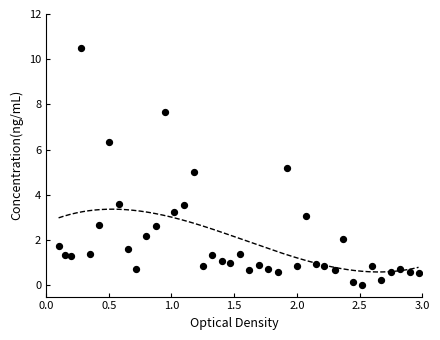

What is the range of Y values (max minus min)?

10.5